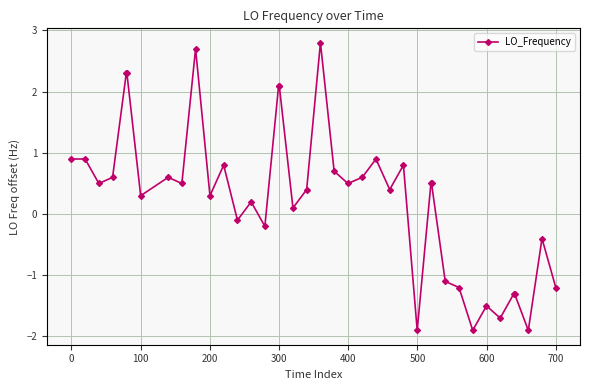

What is the difference between the maximum and second lowest values?

4.7